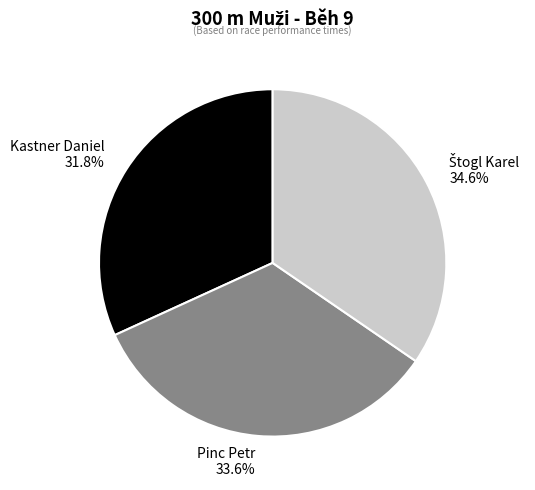

Combined, do Pinc Petr and Kastner Daniel account for over 50%?

Yes